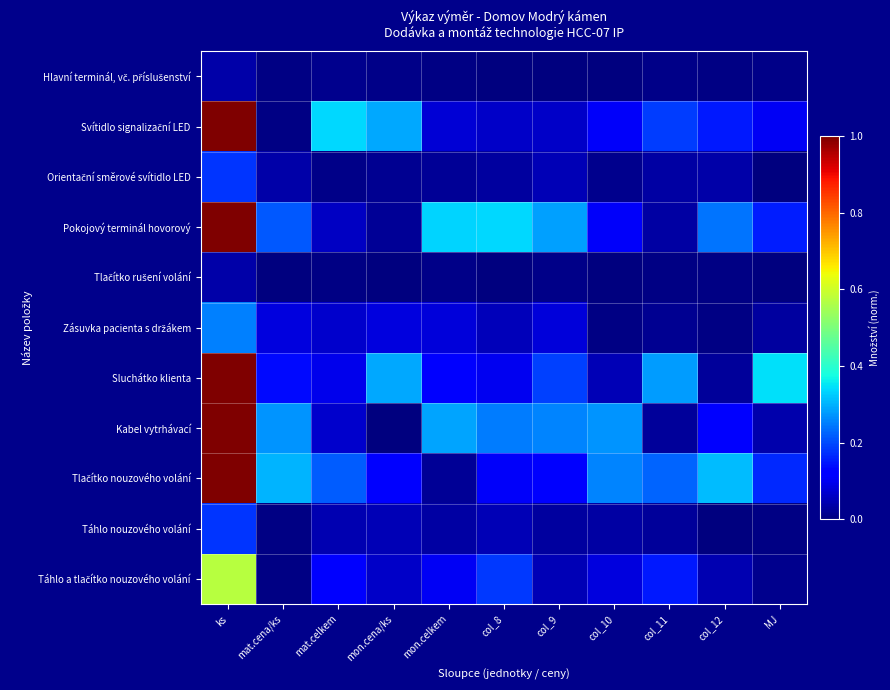

What is the total value across all series at mat.celkem?

1.0